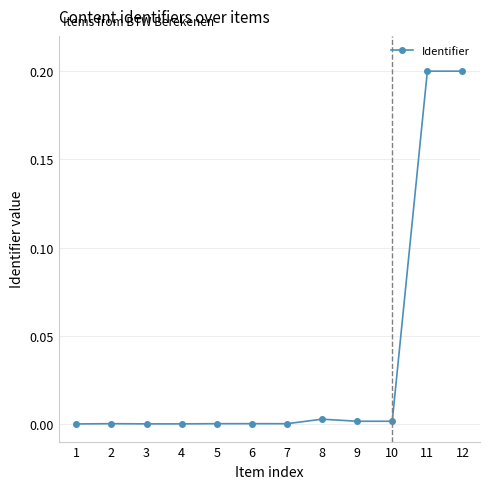

The chart shows a value of 0.0 at 9. True or false?

True